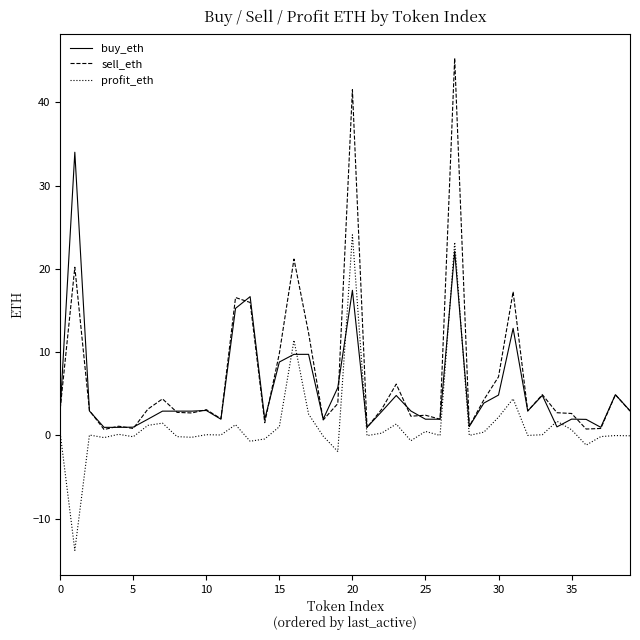

Which series has the largest range (max minus min)?

sell_eth